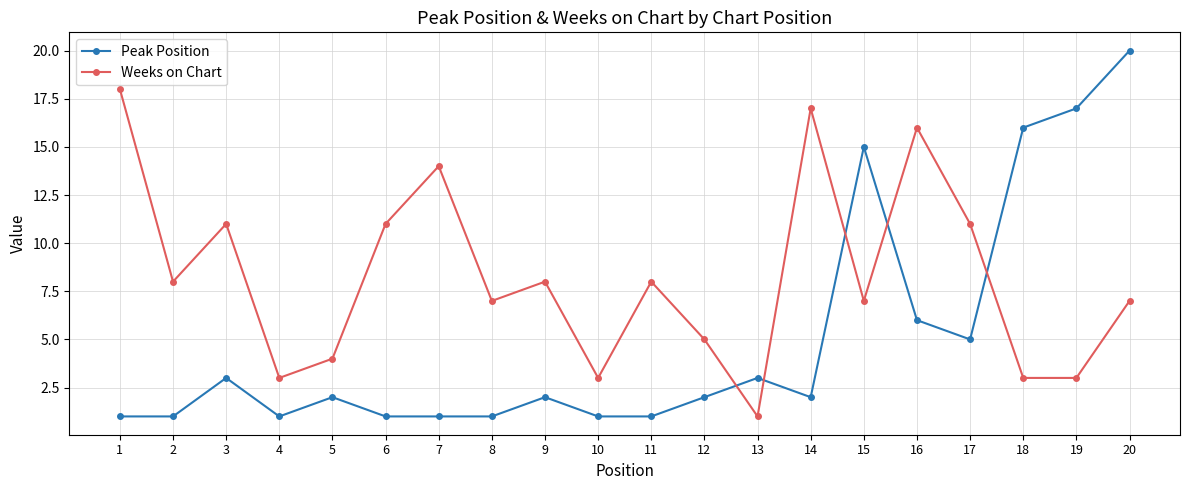

At which label does Weeks on Chart reach its minimum?

13